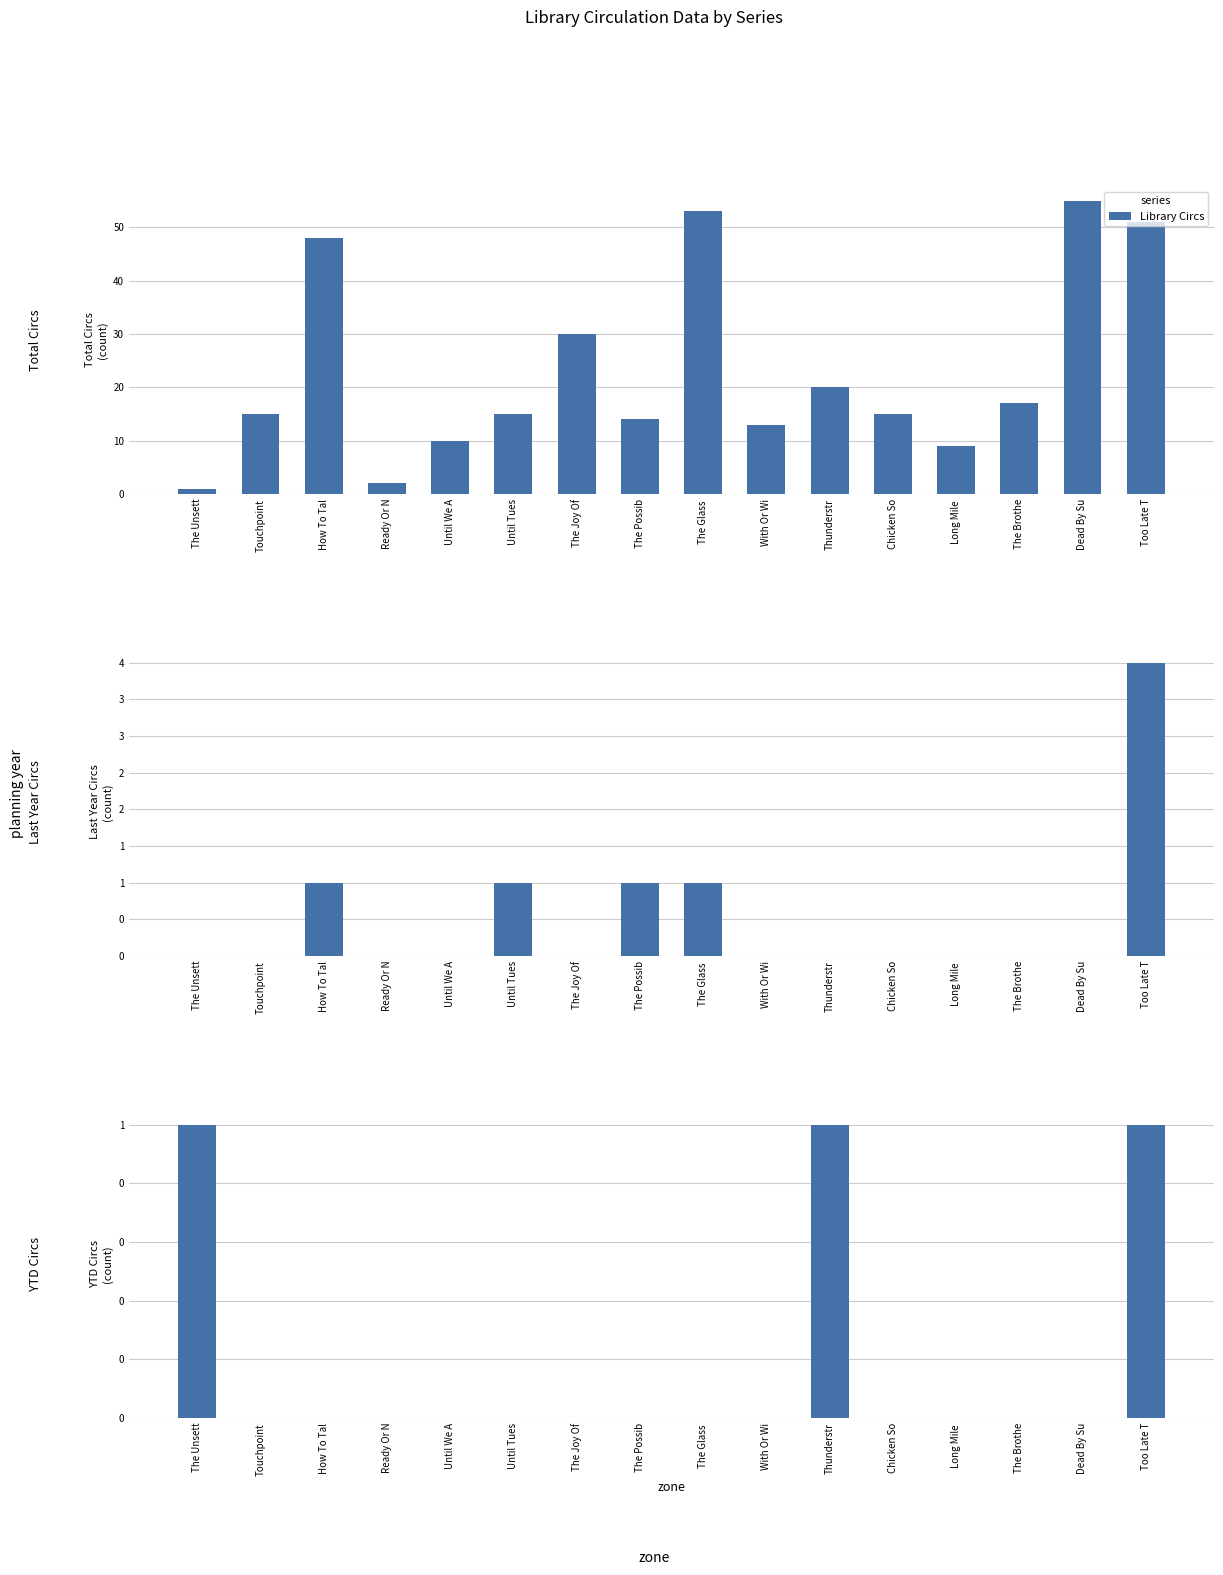

The chart shows a value of 0 at Until Tues. True or false?

False